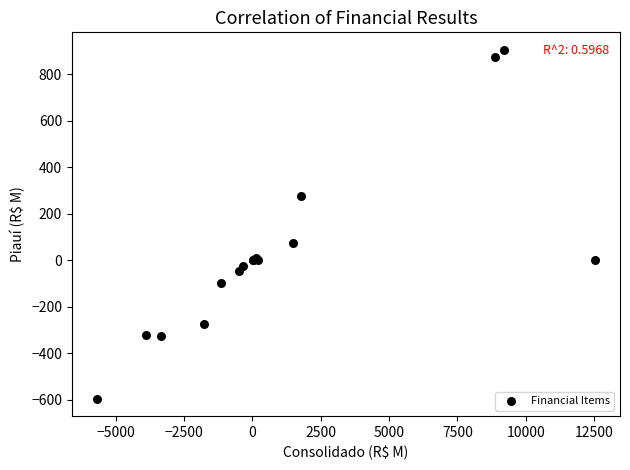

What Y value in the scatter plot is closest to 155?

73.3